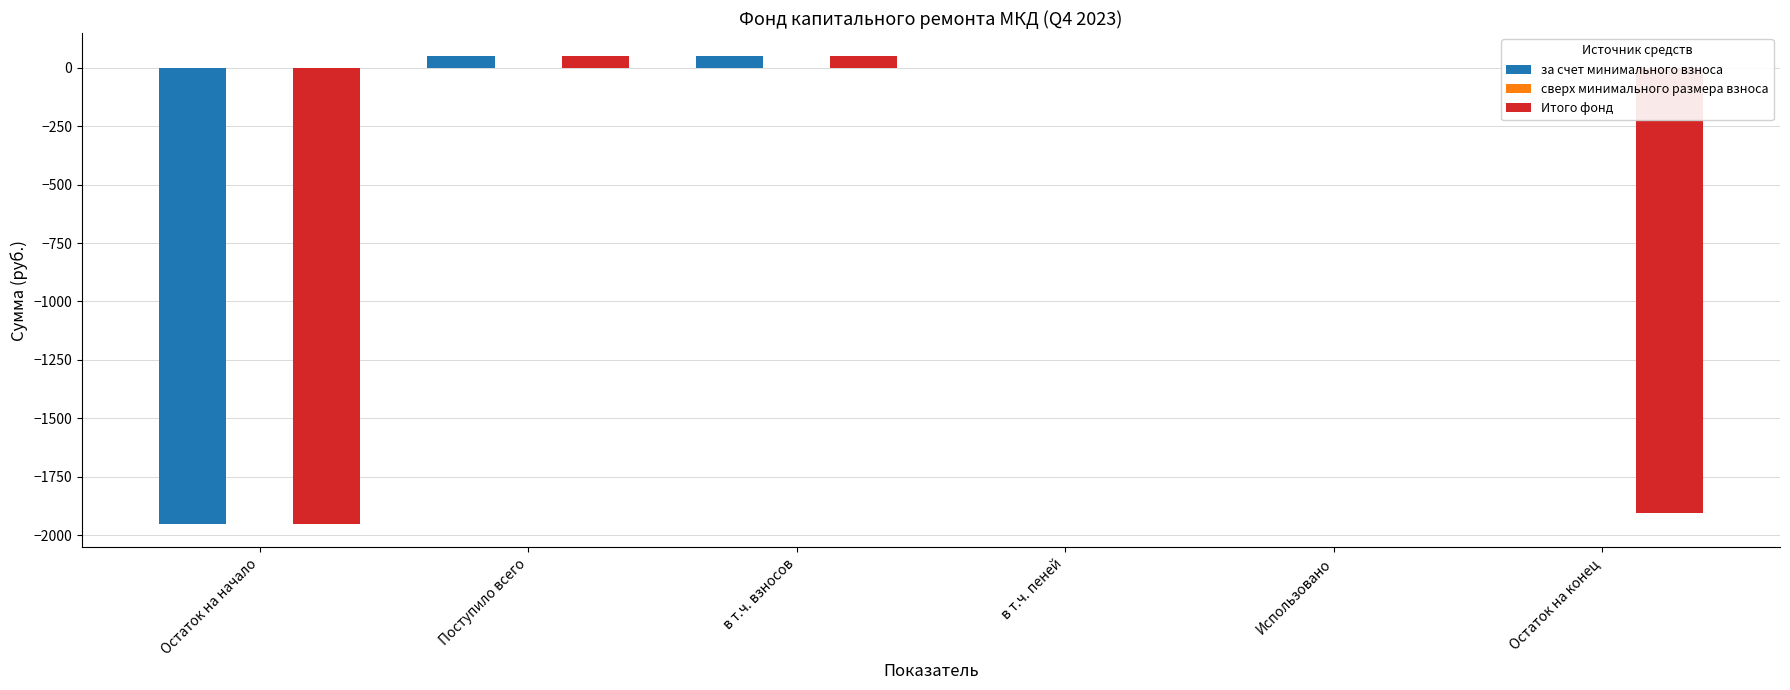

What is the spread (max minus min) of values at Поступило всего?

0.0